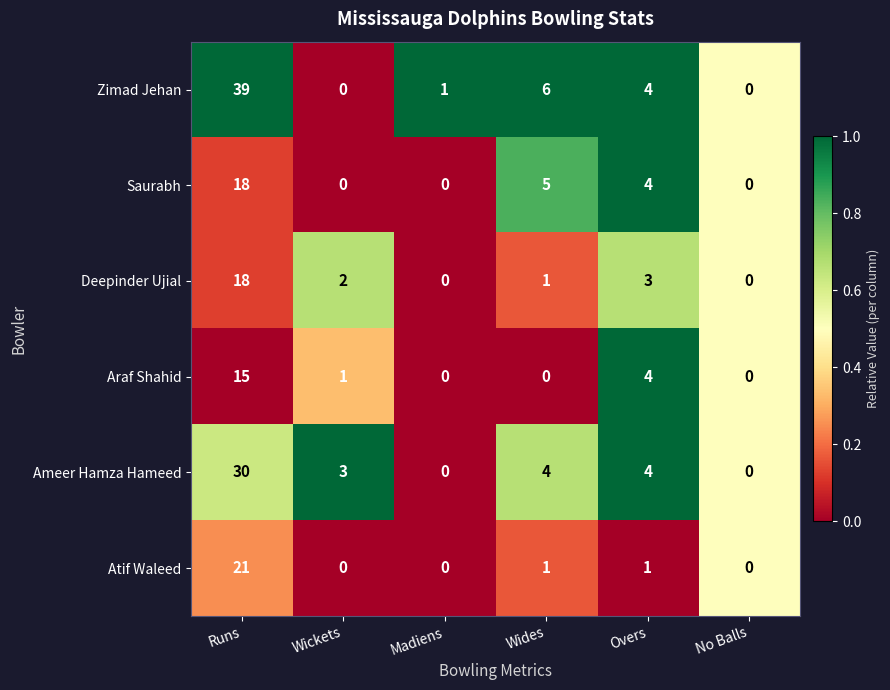

At which category is the sum across all series the highest?

Runs